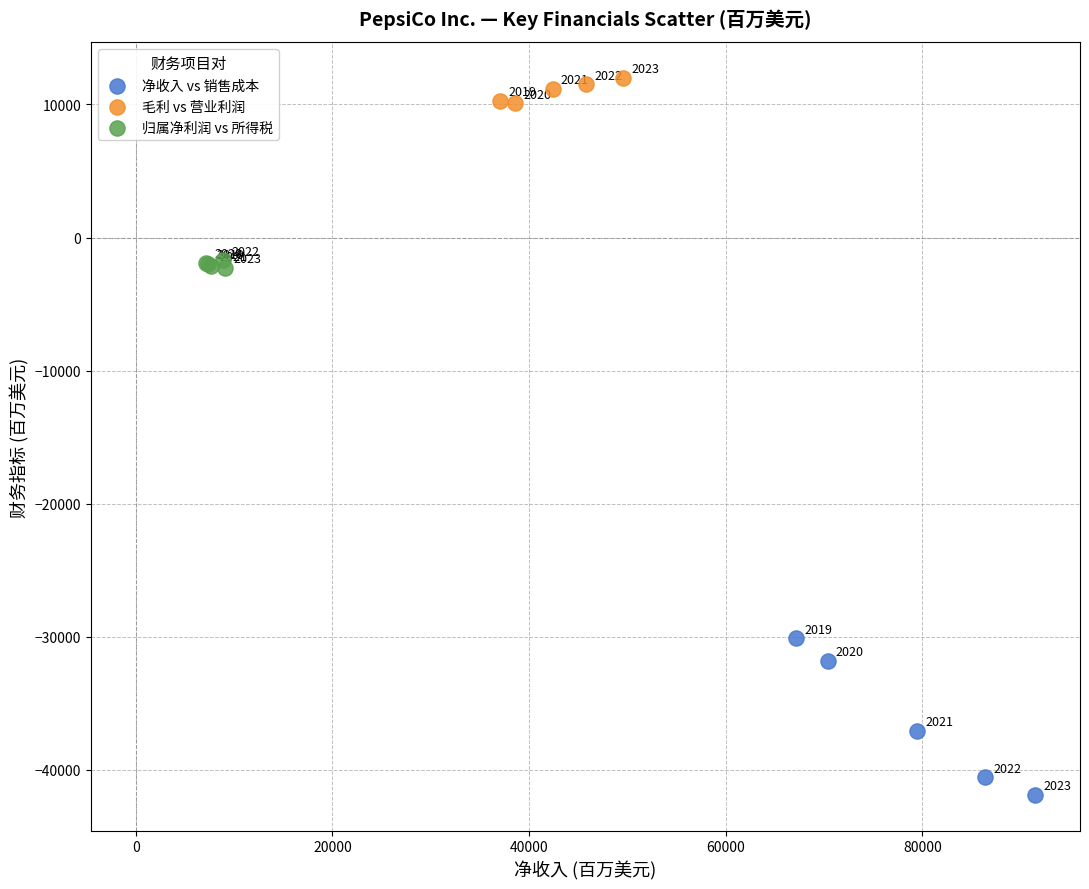

Which series has the widest spread of Y values?

净收入 vs 销售成本